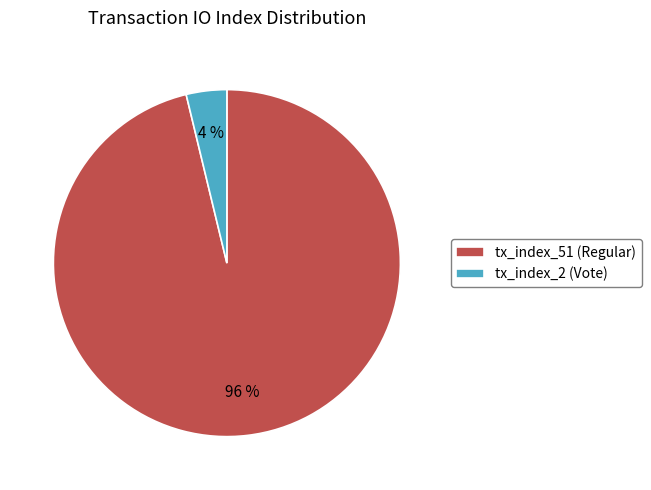

To the nearest percent, what percentage of the pie is tx_index_2 (Vote)?

4%